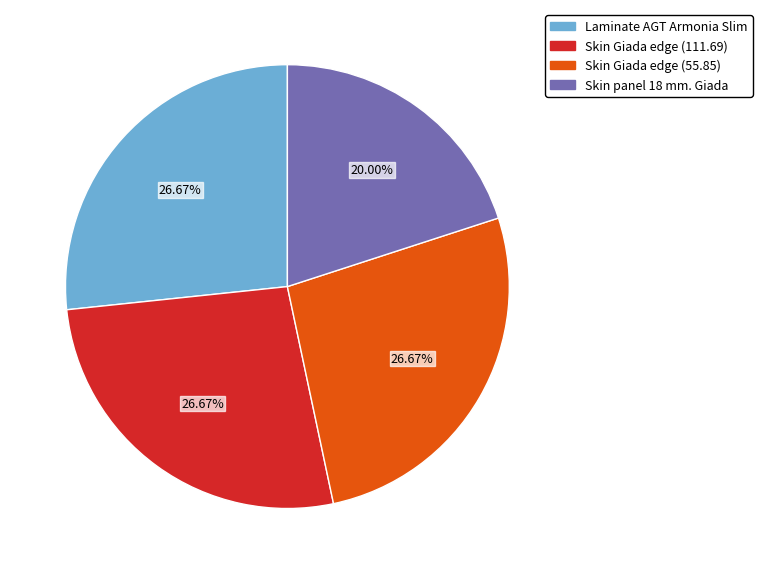

To the nearest percent, what portion does Skin Giada edge (111.69) represent?

27%